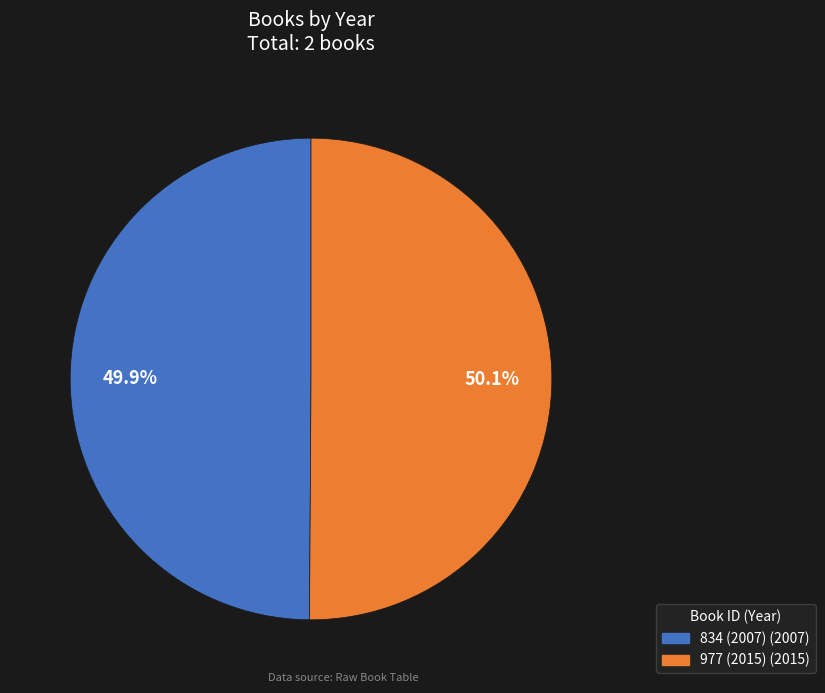

What is the ratio of the value at 834 (2007) to the value at 977 (2015)?

1.0